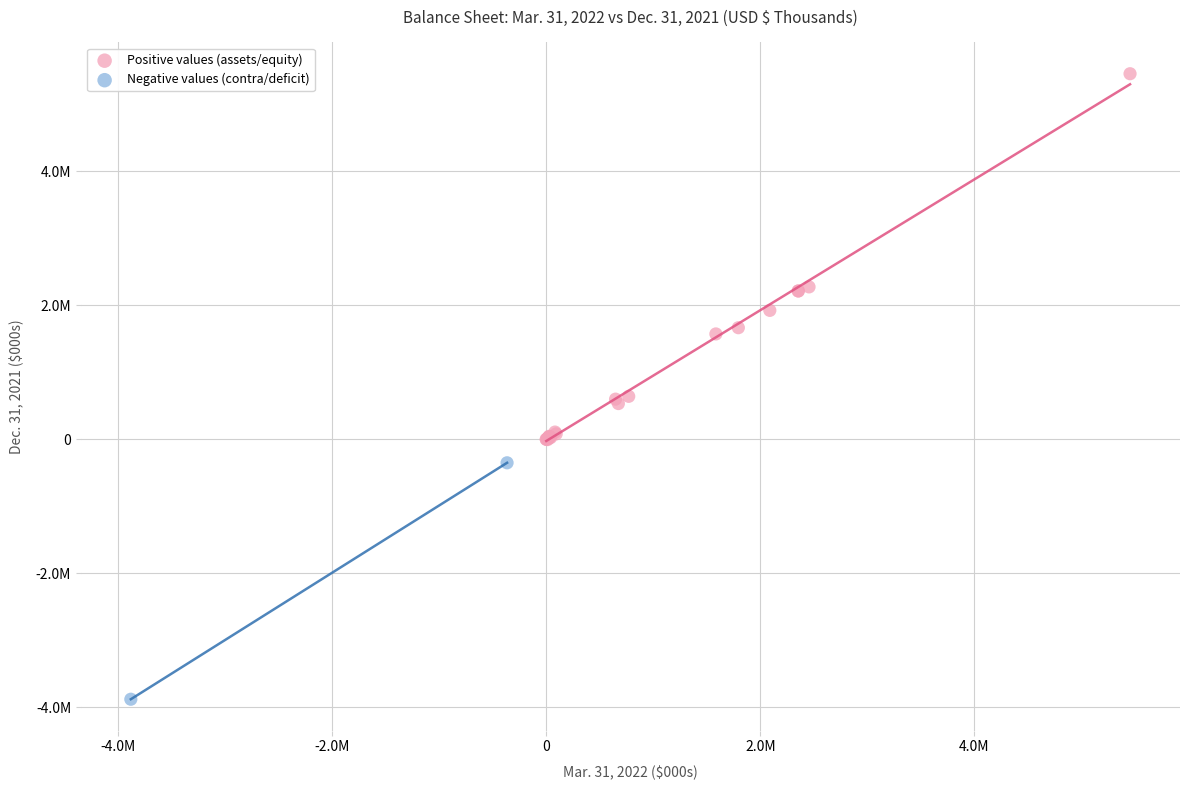

What are all the series names shown in the legend?

Positive values (assets/equity), Negative values (contra/deficit)